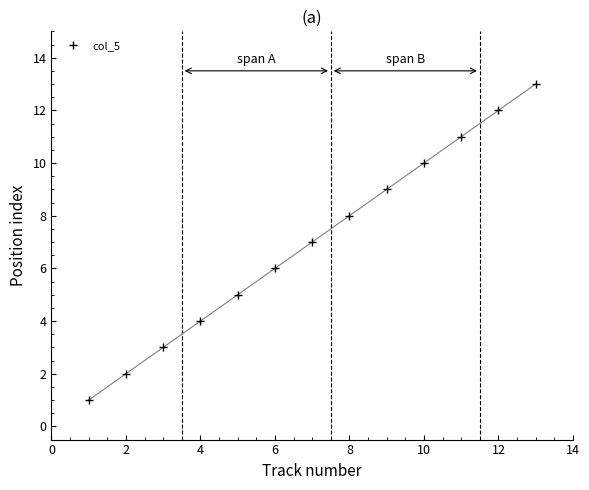

True or false: the data has more than 2 interior local peaks.

False